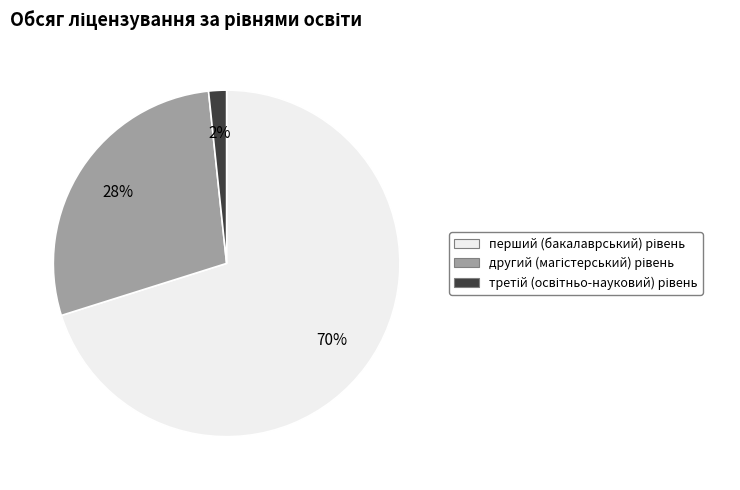

Count the number of slices in the pie.

3